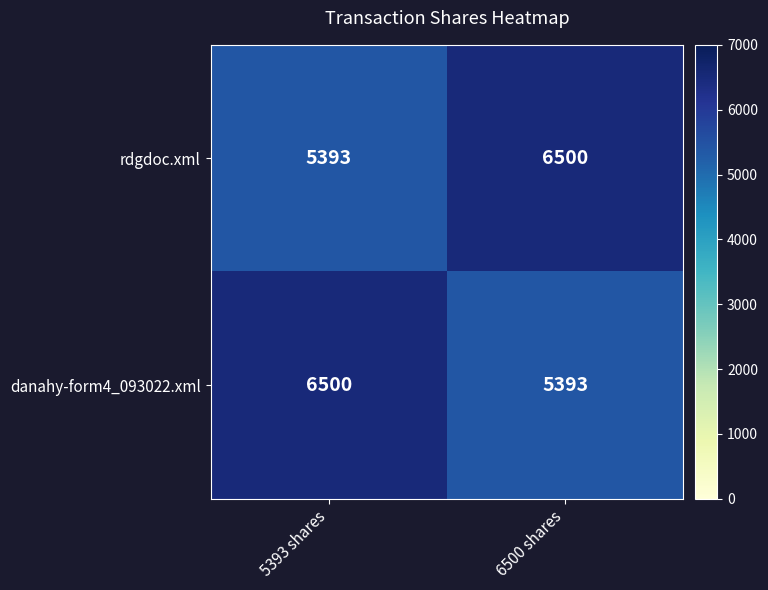

What is the total value across all series at 5393 shares?

11893